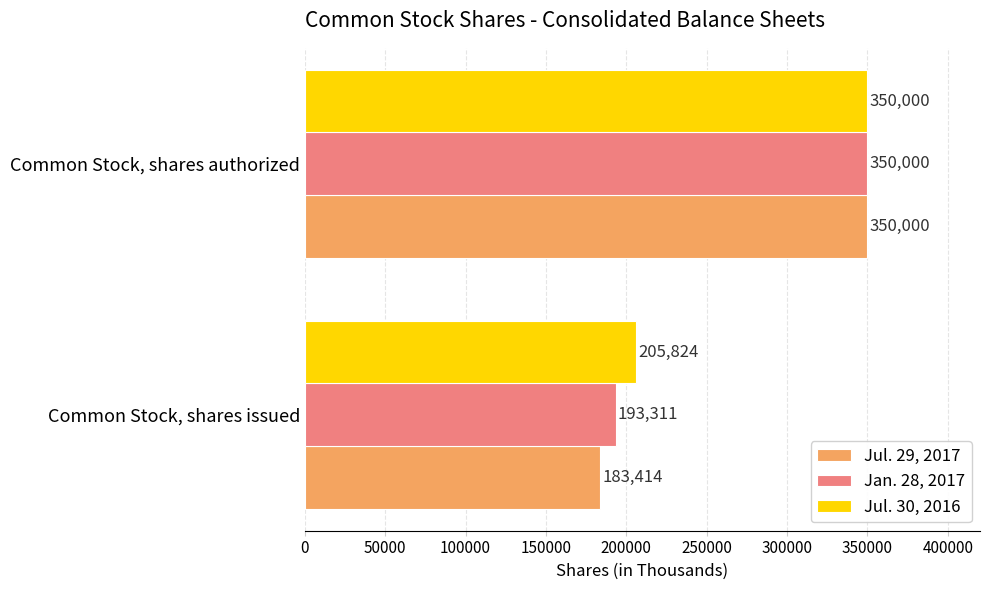

What is the lowest value of the Jul. 29, 2017 series?

183414